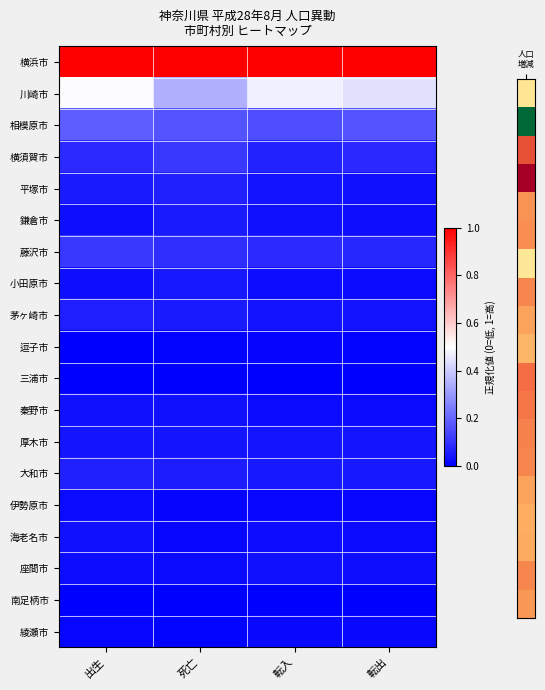

What is the spread (max minus min) of values at 死亡?

1.0